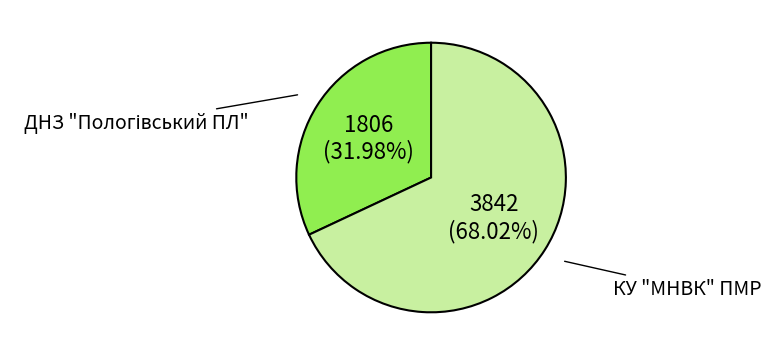

Does any single category account for the majority?

Yes